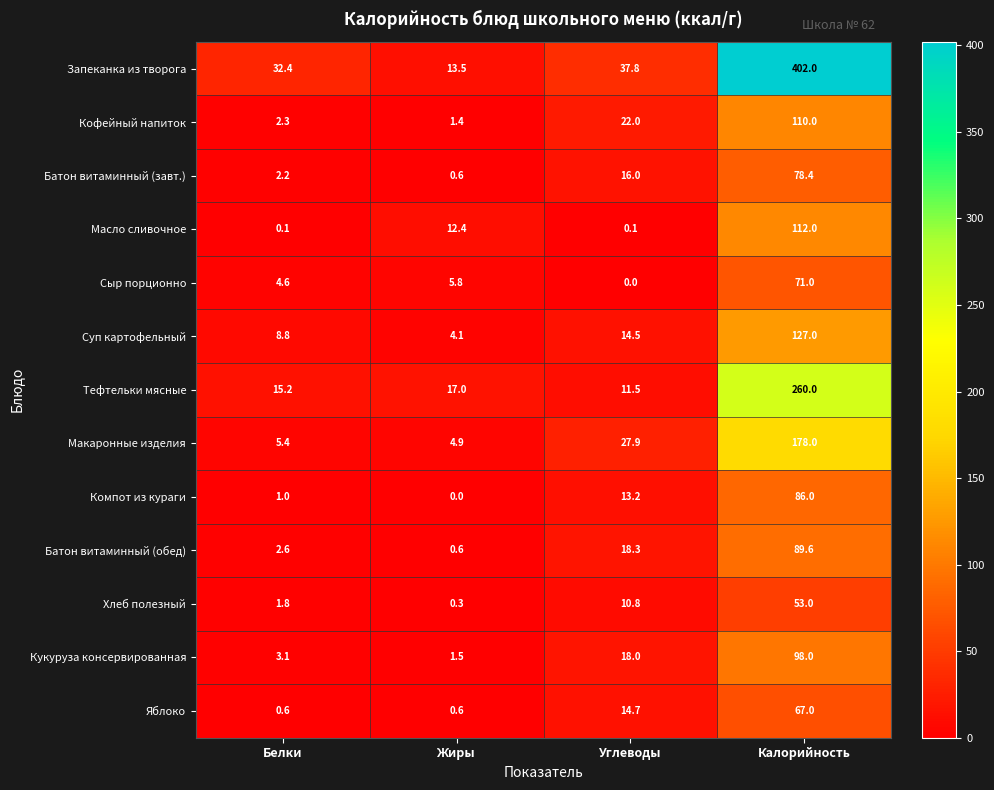

What is the total value across all series at Калорийность?

1732.0